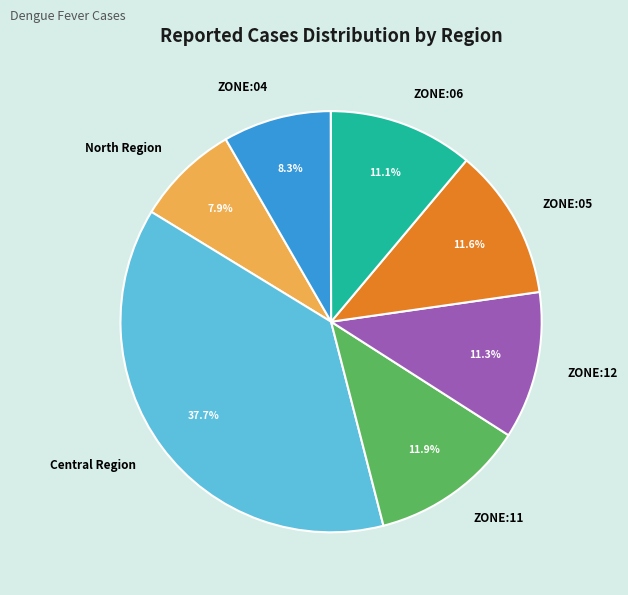

Approximately how many times larger is the value at ZONE:12 compared to ZONE:06?

1.0